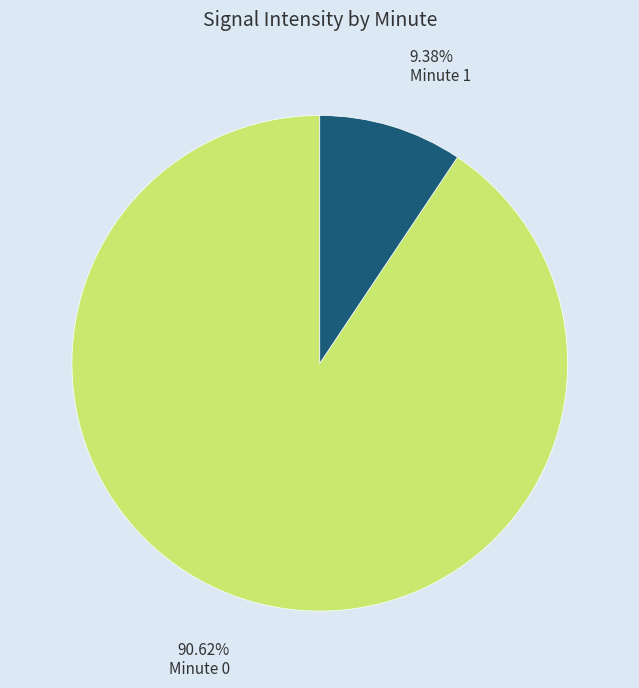

What is the largest slice in the pie chart?

Minute 0